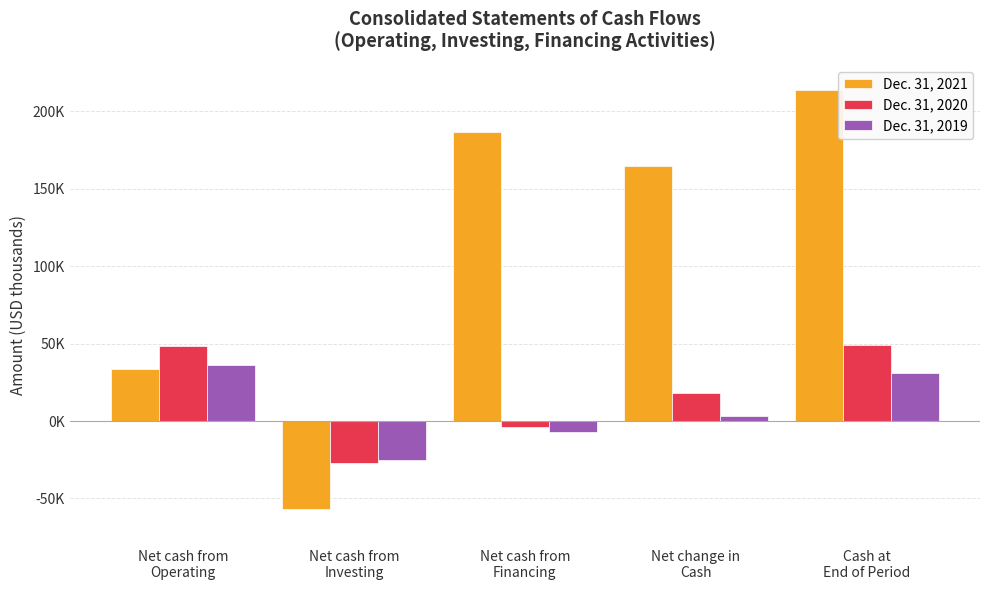

What are all the series names shown in the legend?

Dec. 31, 2021, Dec. 31, 2020, Dec. 31, 2019